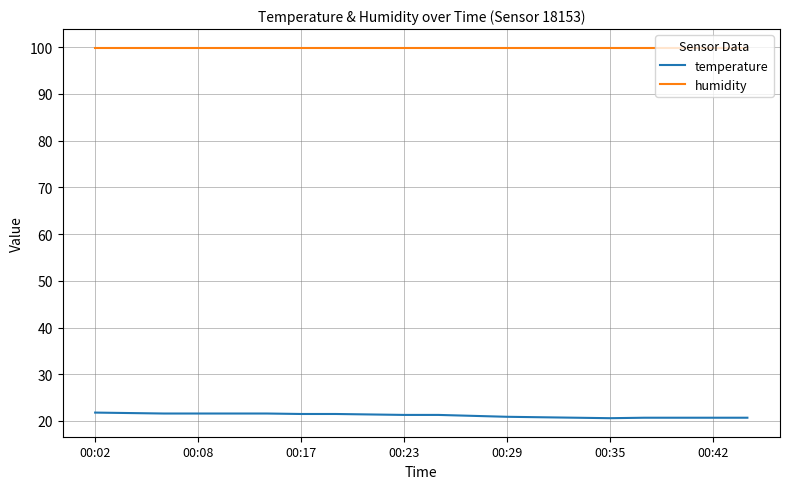

Rank the series by their maximum value, from lowest to highest.

temperature, humidity